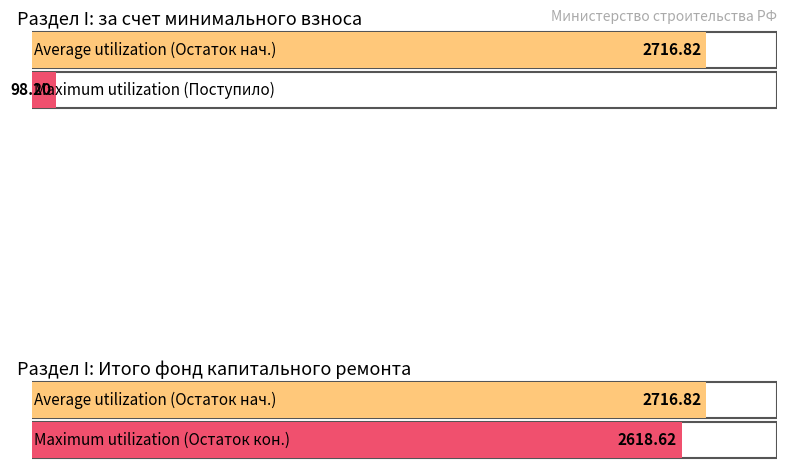

What position from the right is Остаток на конец?

1